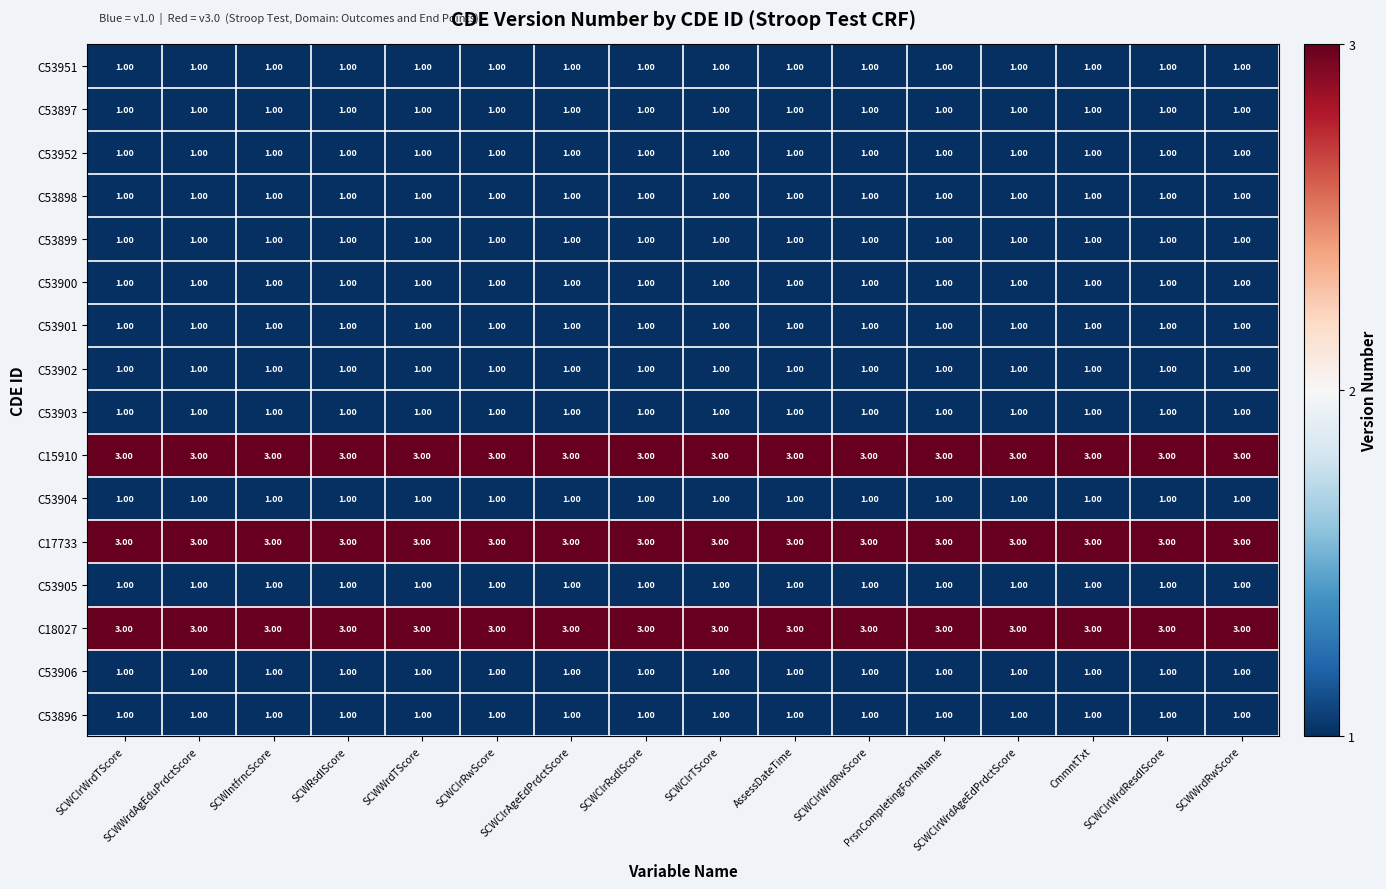

At how many categories does at least one series exceed 1?

16